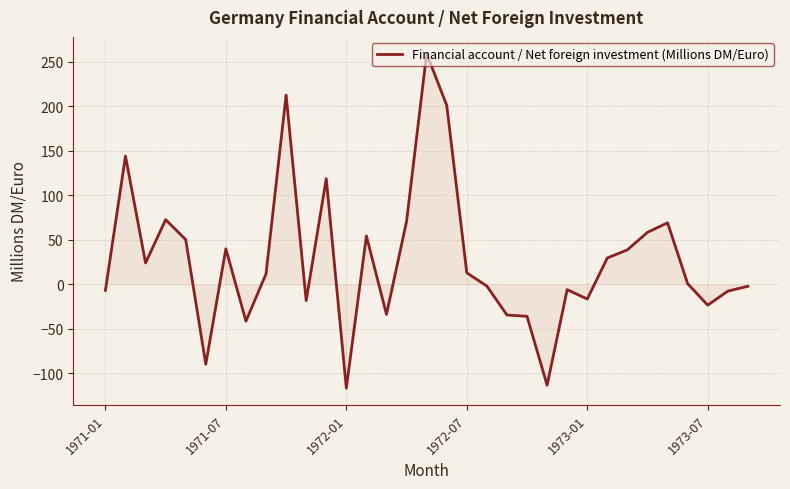

Does the chart have visible grid lines?

Yes